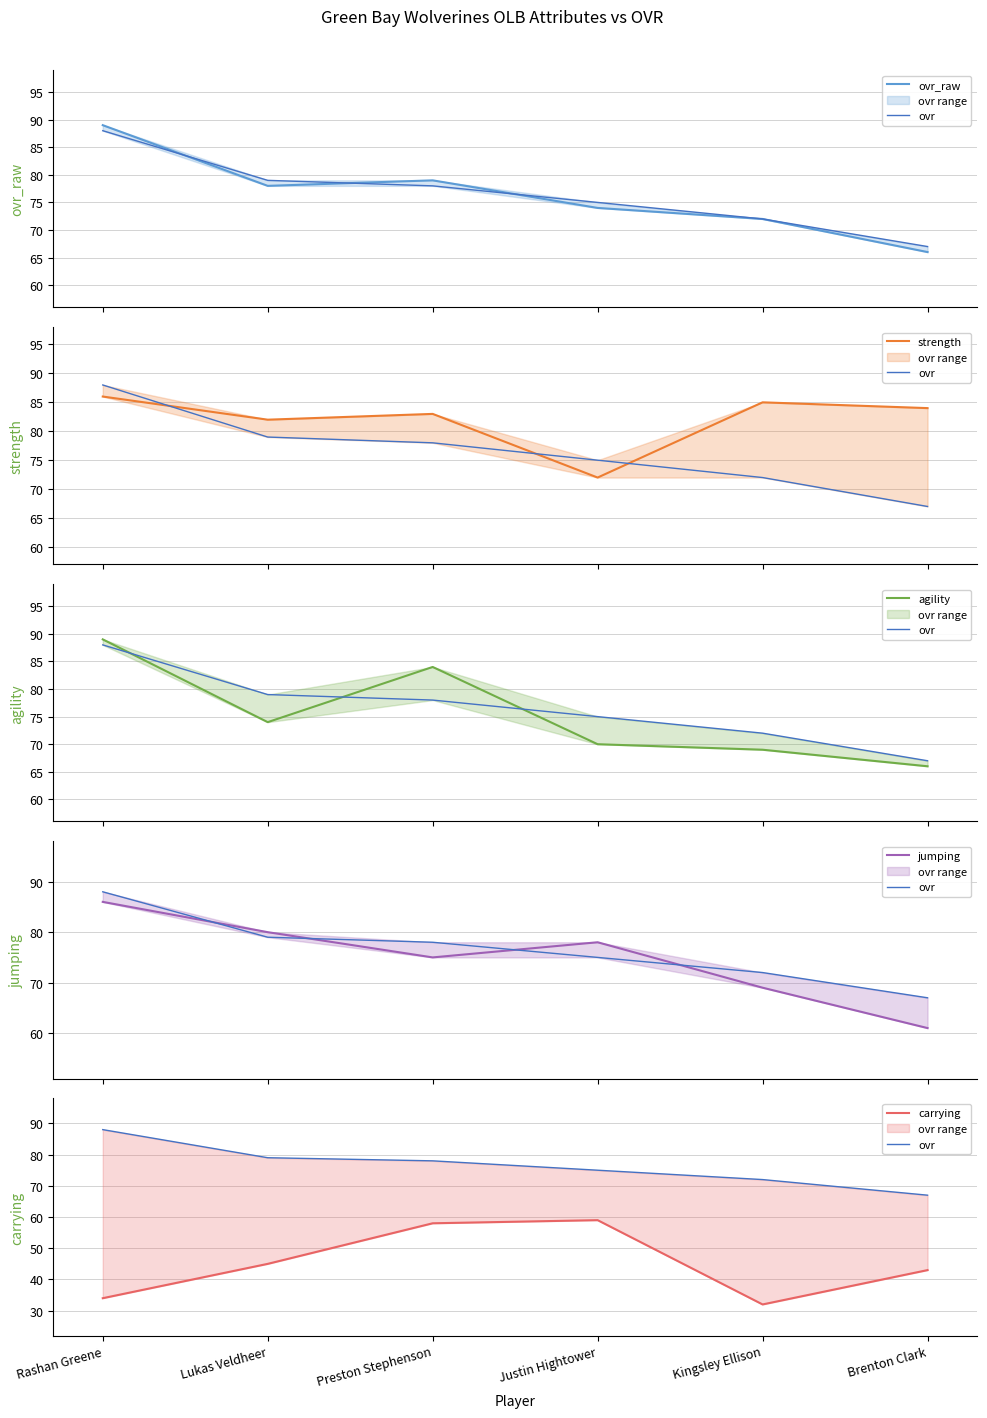

True or false: strength has a value of 27 at Justin Hightower.

False